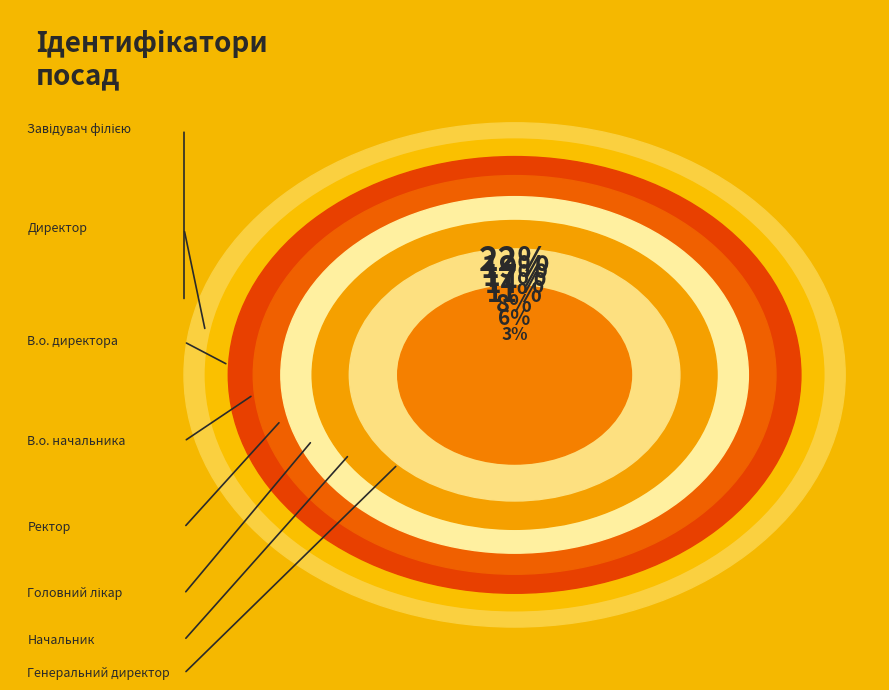

Approximately how many times larger is the value at Генеральний директор compared to Директор?

0.1